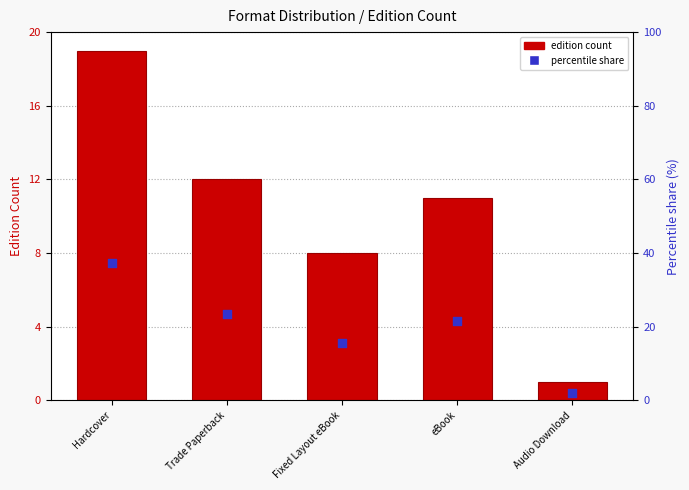

Which series contains the highest Y value?

percentile share